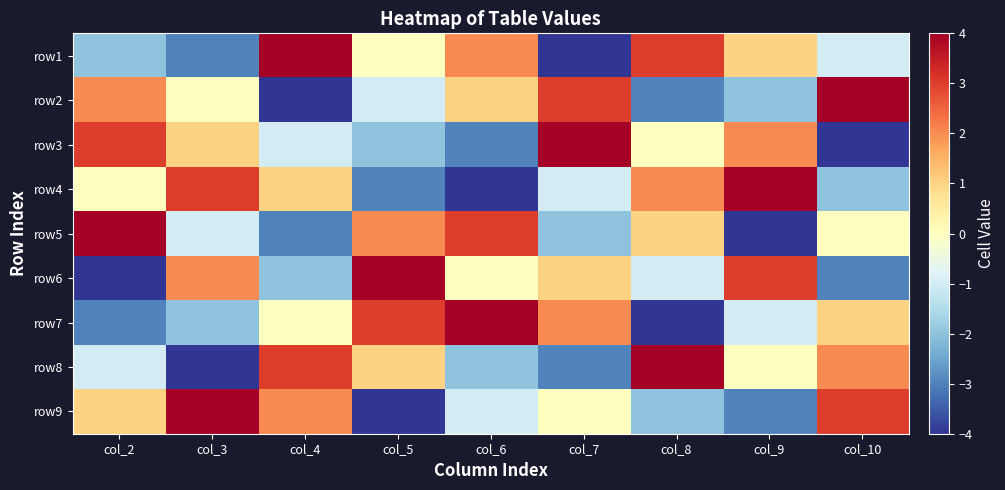

Rank the series by their maximum value, from lowest to highest.

row1, row2, row3, row4, row5, row6, row7, row8, row9